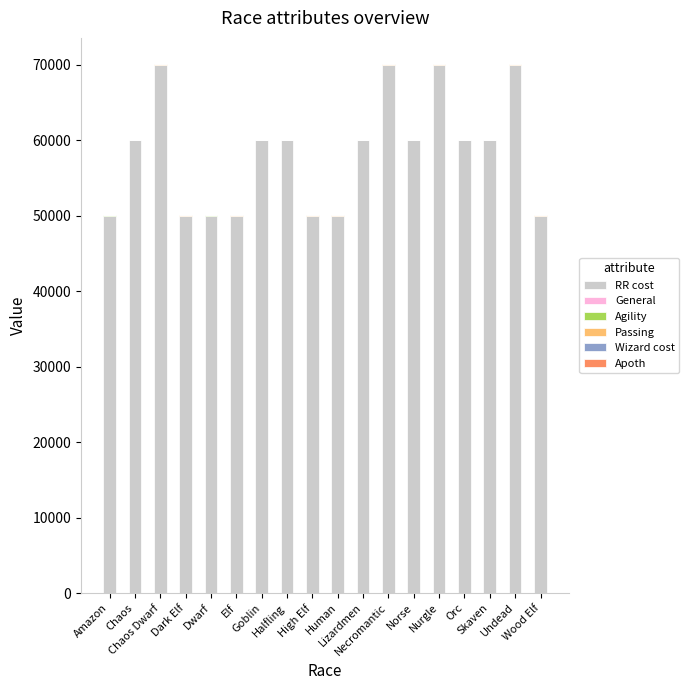

What position from the right is High Elf?

10